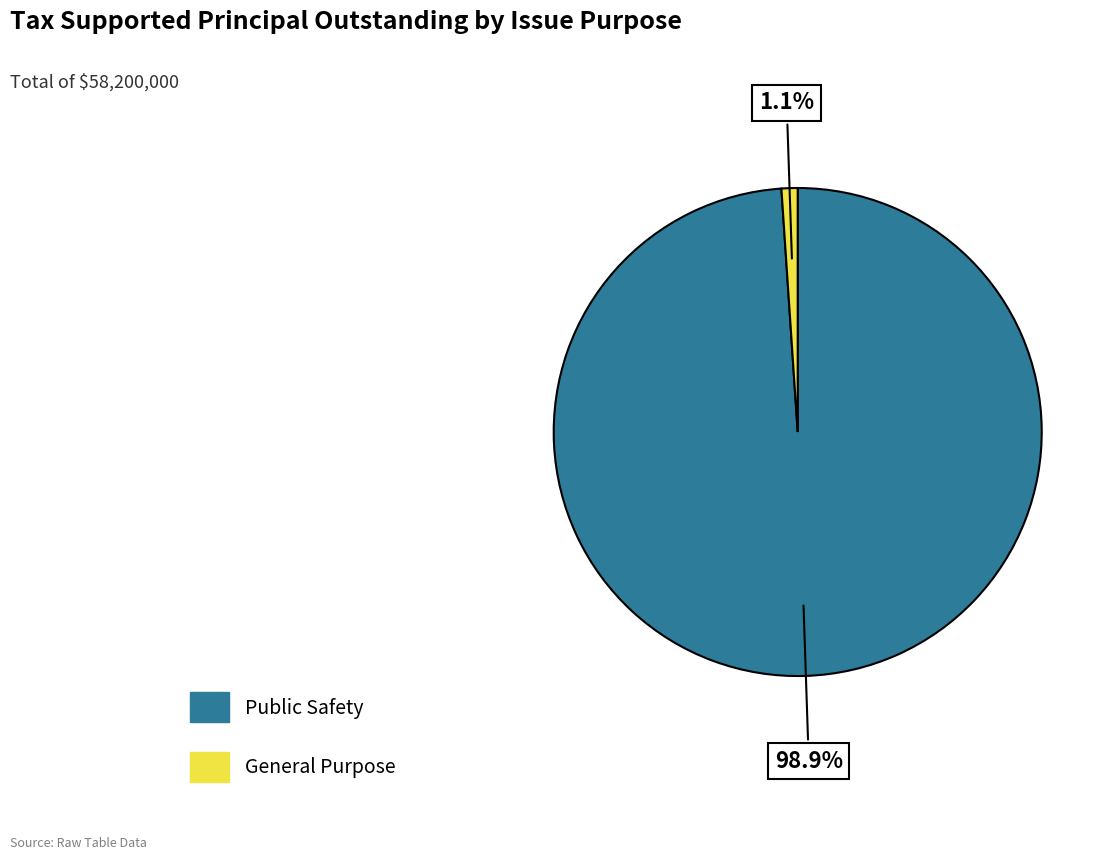

How many segments does this pie chart have?

2